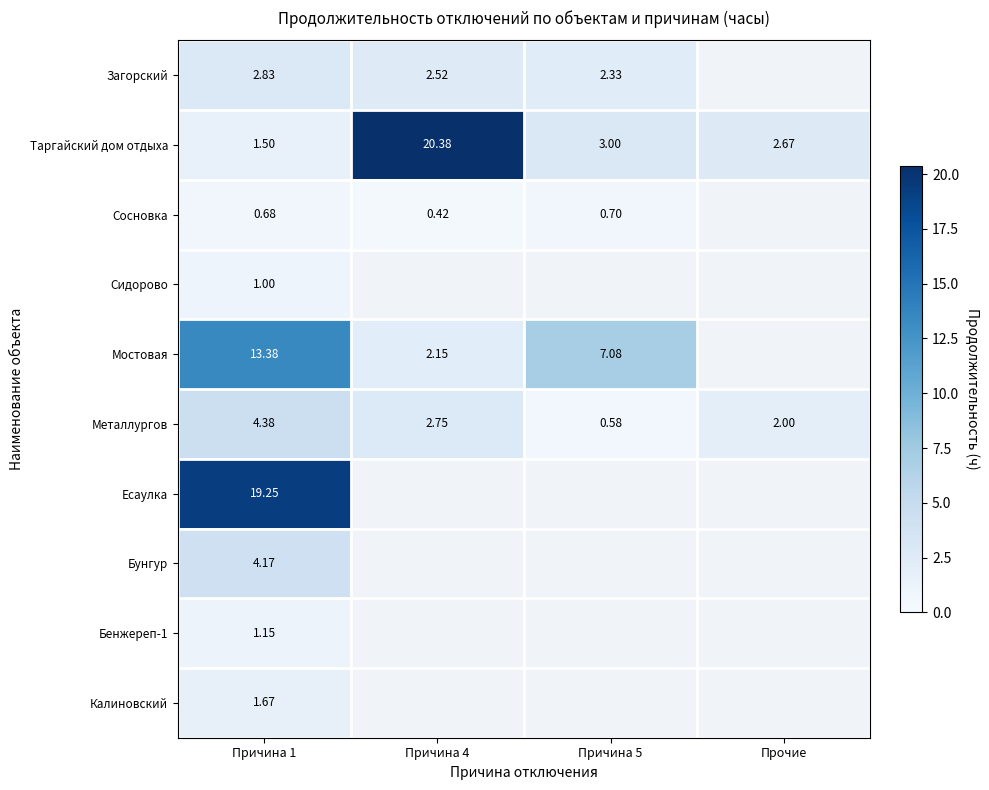

Between Причина 4 and Причина 1, which is larger?

Причина 1